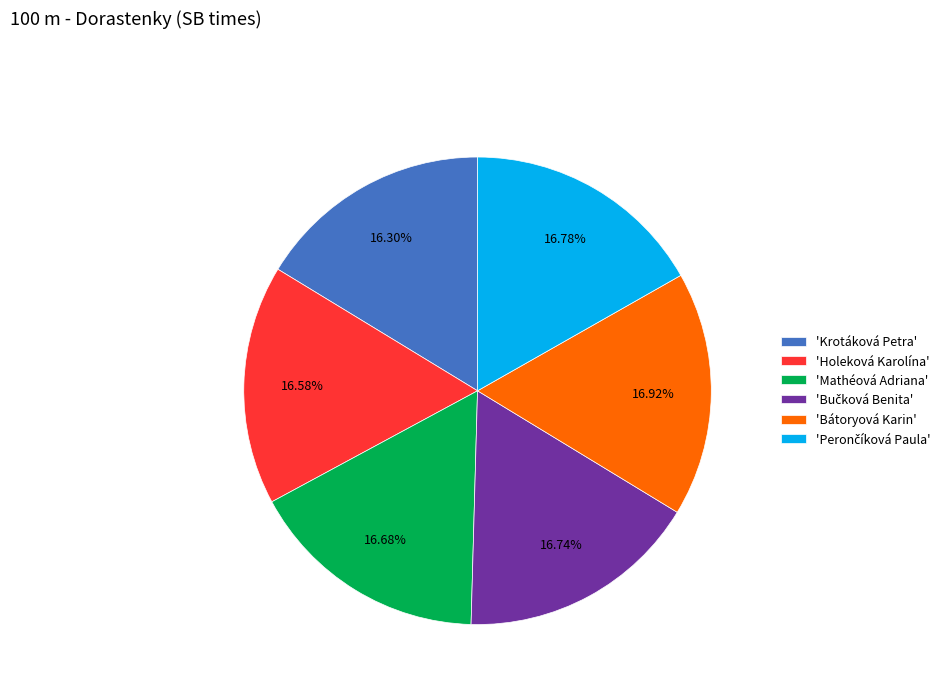

Do 'Holeková Karolína' and 'Mathéová Adriana' together represent more than half of the pie?

No